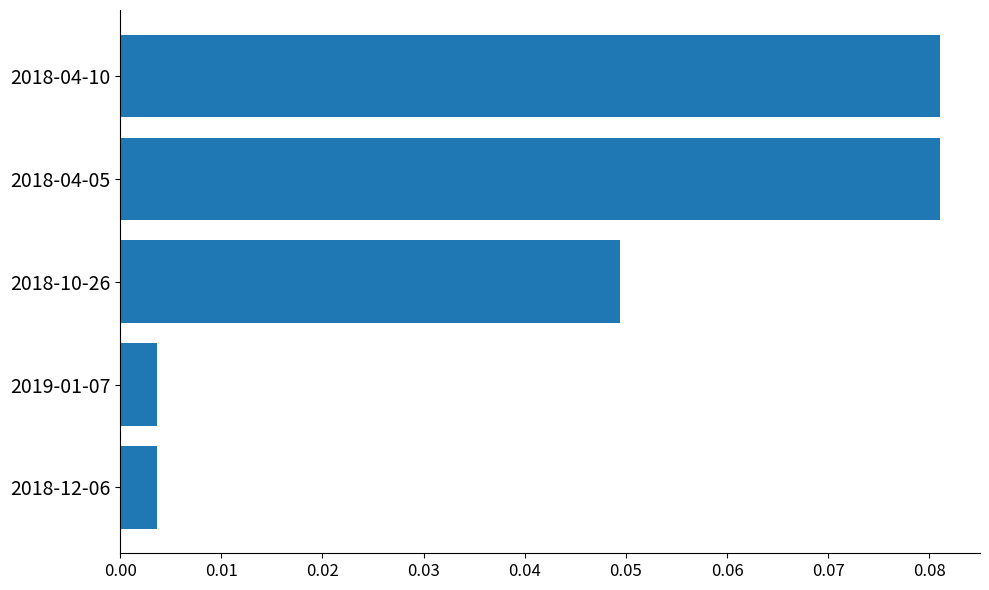

Which has a higher value, 2018-10-26 or 2018-12-06?

2018-10-26